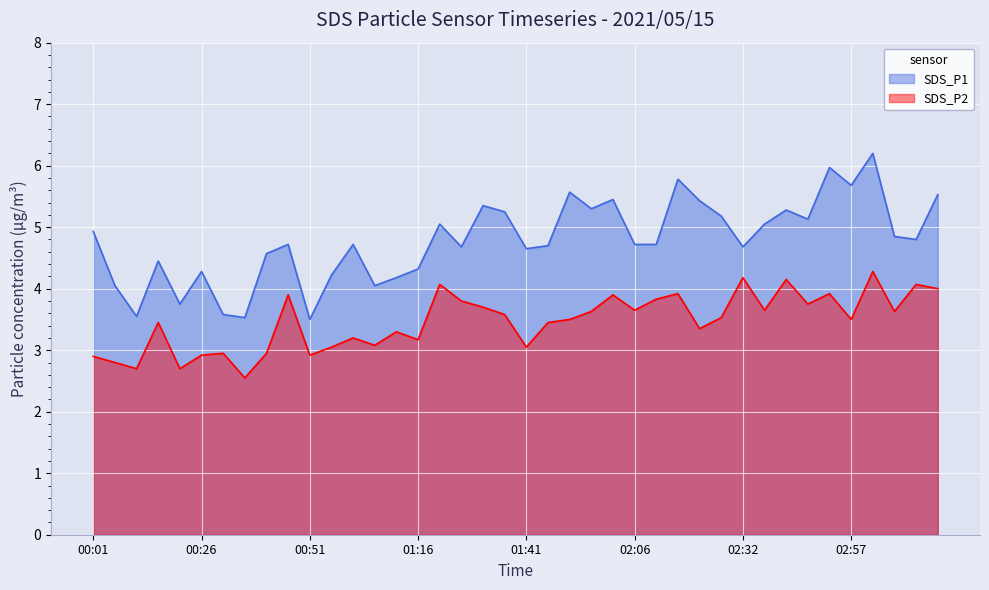

What is the highest value of the SDS_P2 series?

4.3